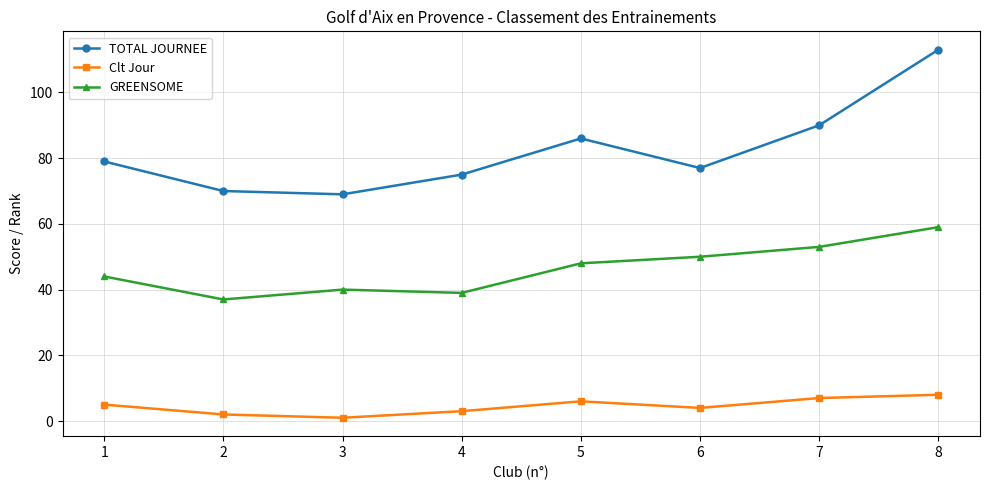

Count the number of categories in the chart.

8